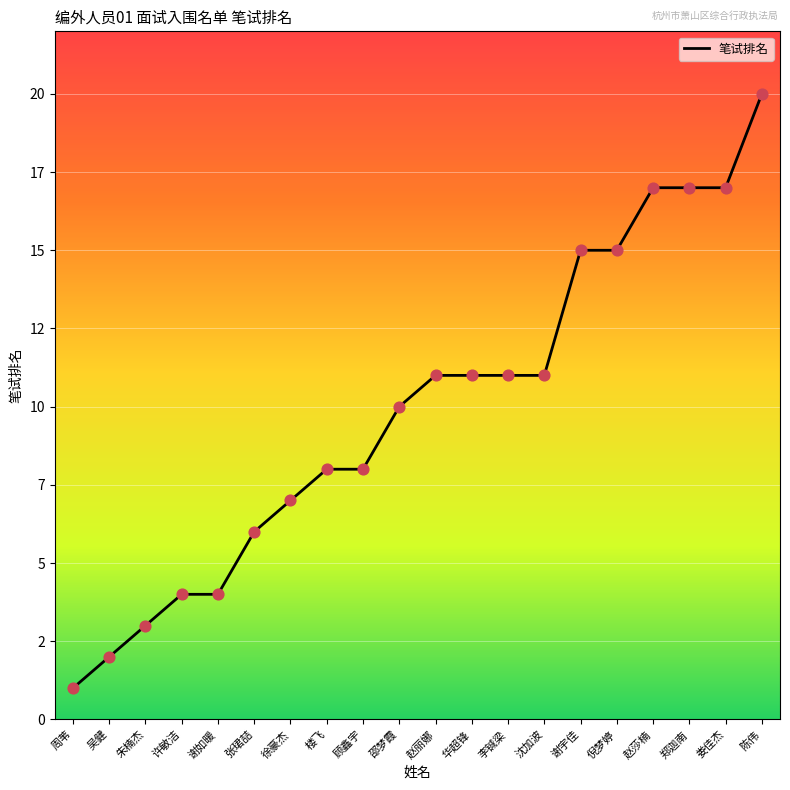

What is the change in value from 吴健 to 顾鑫宇?

+6